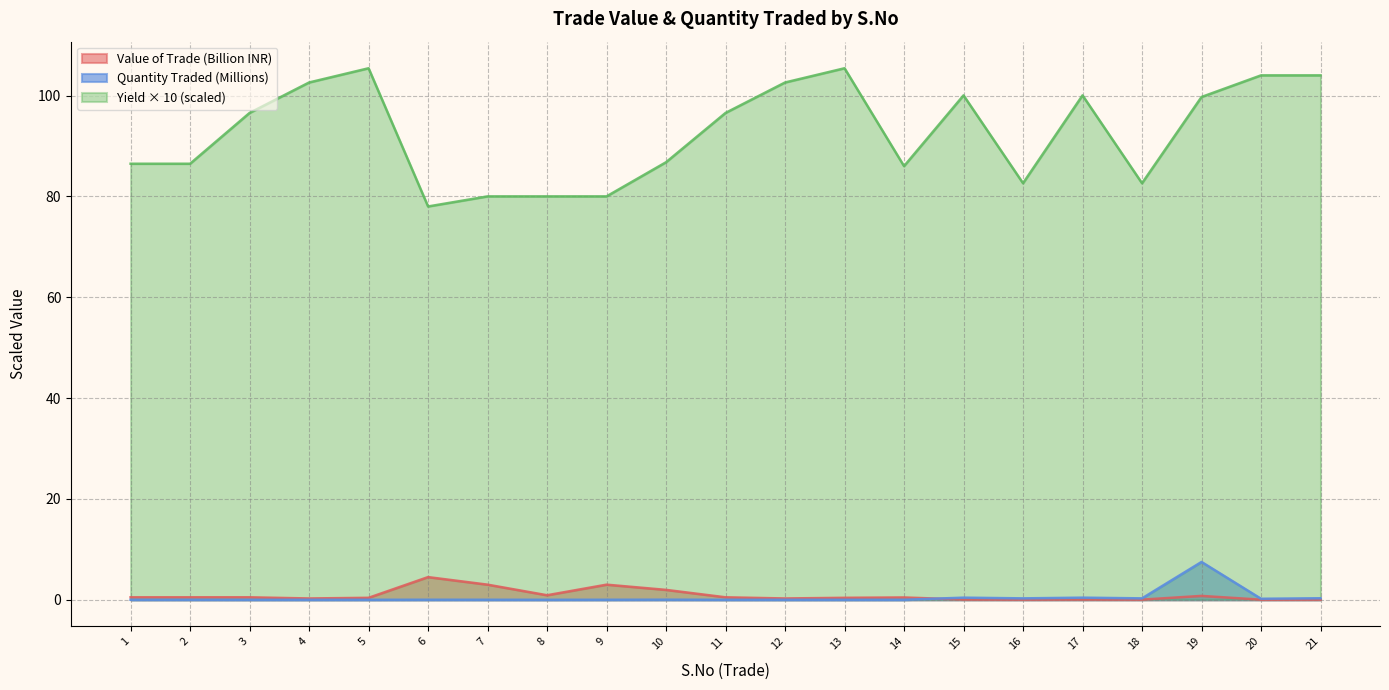

The Yield × 10 (scaled) series shows 27.1 at 17. True or false?

False